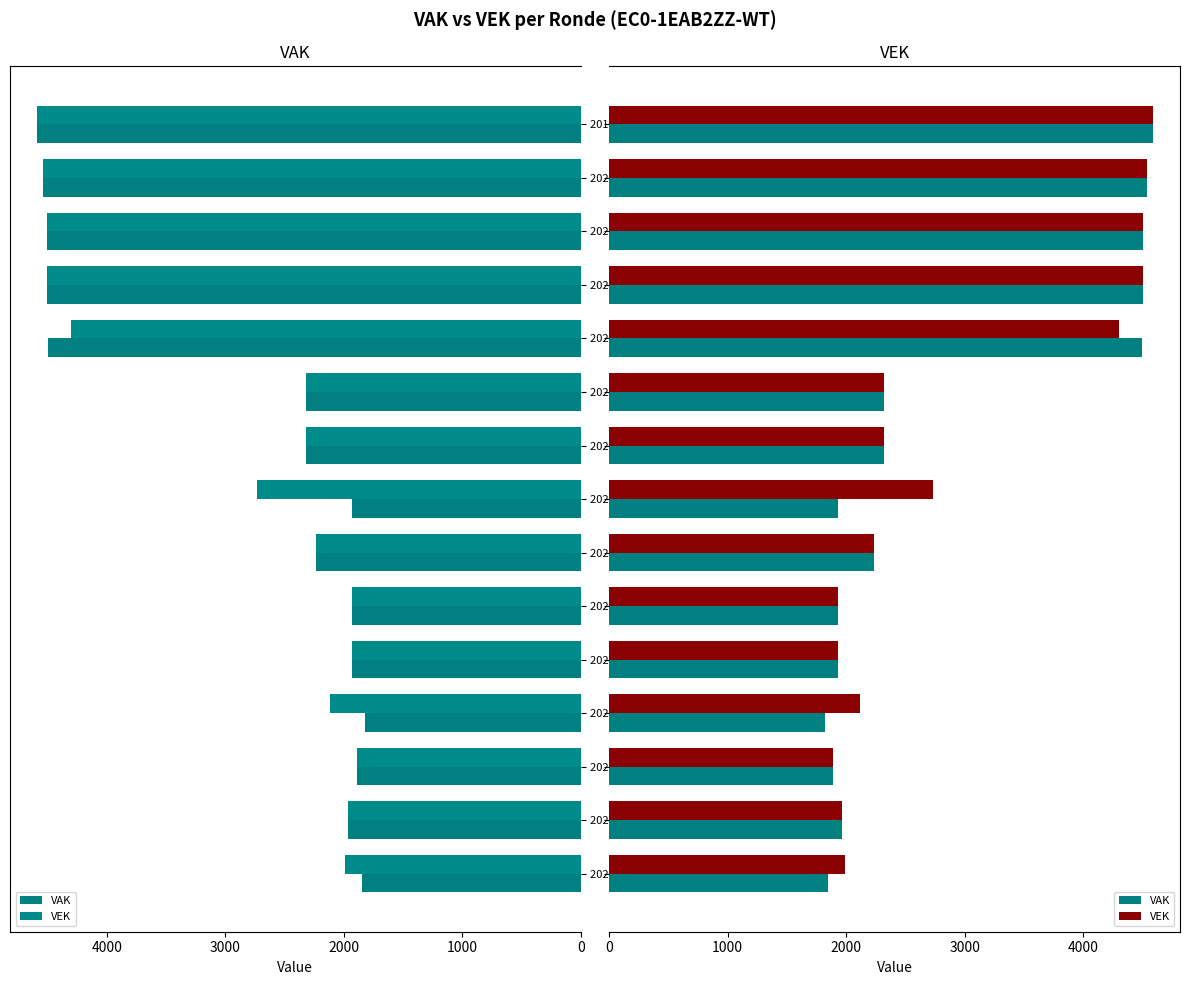

Which series has the widest spread of values?

VAK